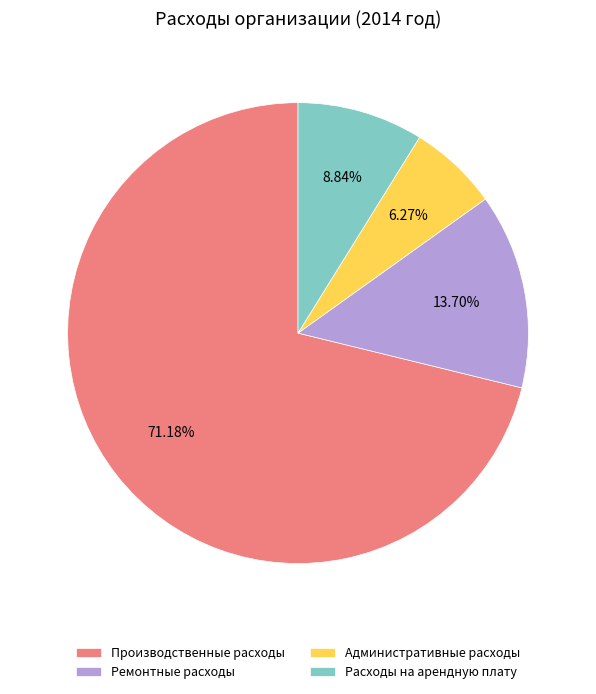

To the nearest percent, what is the combined percentage of Ремонтные расходы and Производственные расходы?

85%